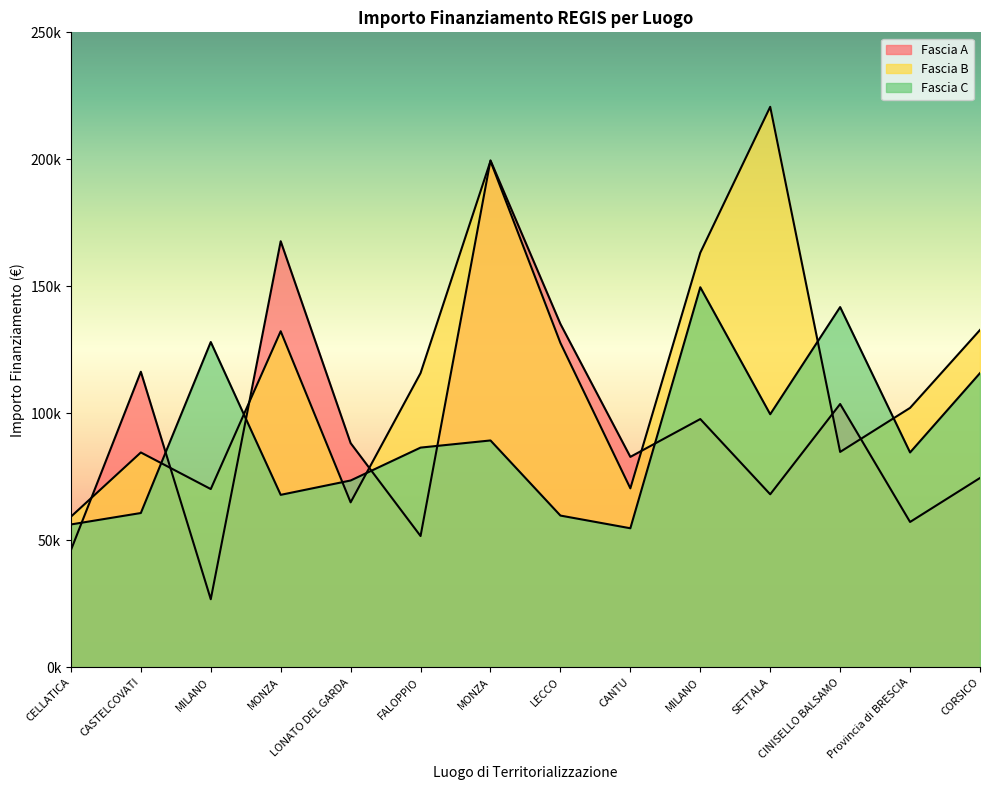

Between which two adjacent categories do Fascia B and Fascia A first intersect?

CELLATICA and CASTELCOVATI